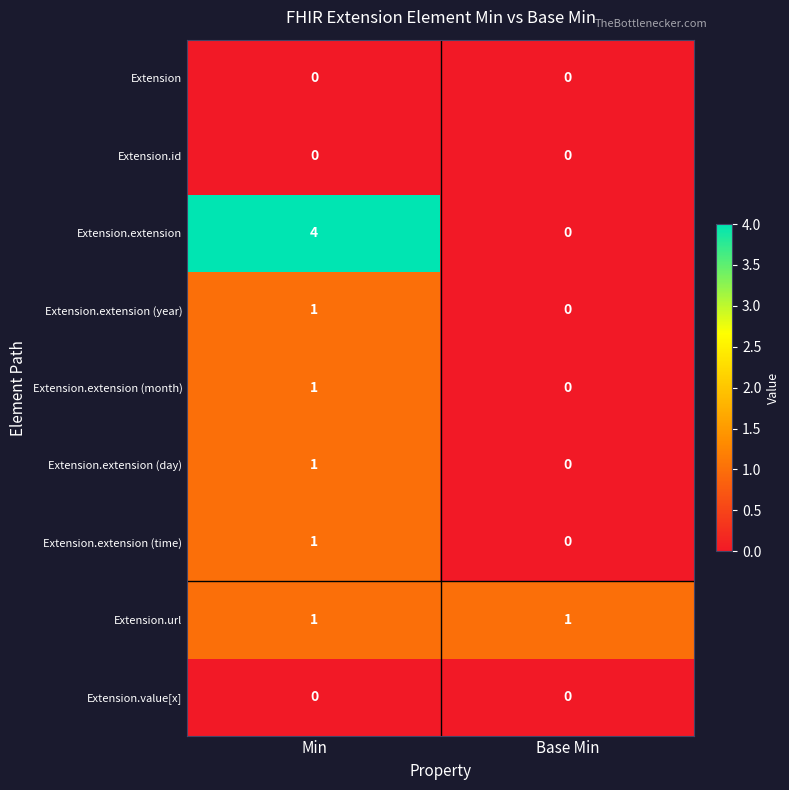

Is it true that Extension.extension (month) equals 1 at Base Min?

False